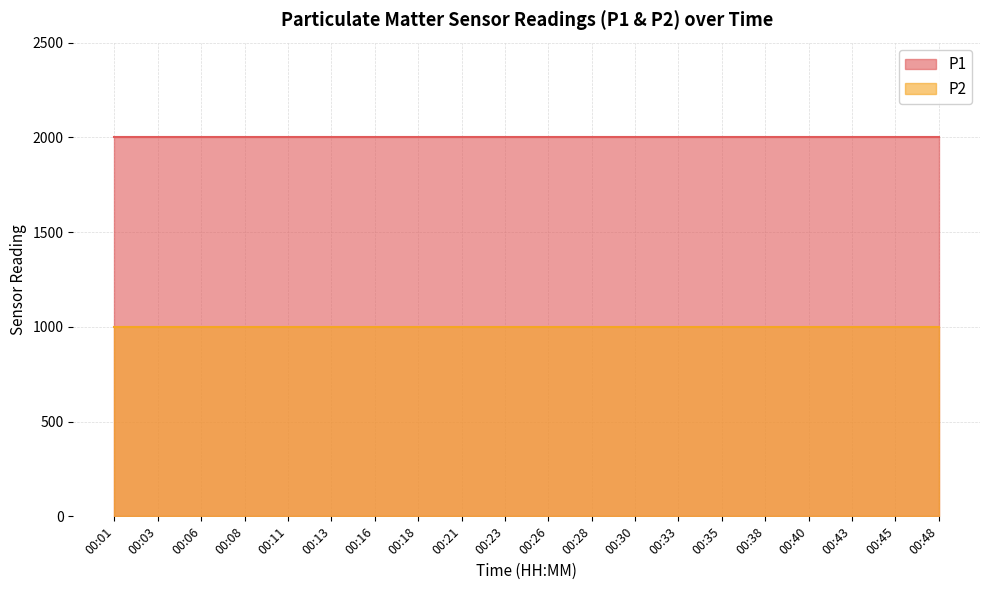

What is the spread (max minus min) of values at 00:30?

1000.0